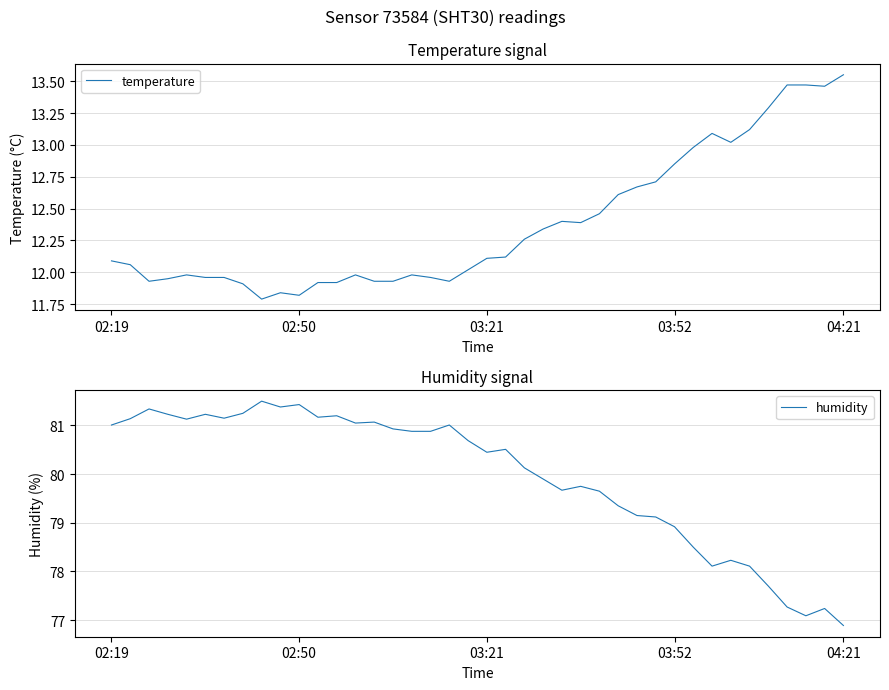

True or false: temperature and humidity cross at least once.

False